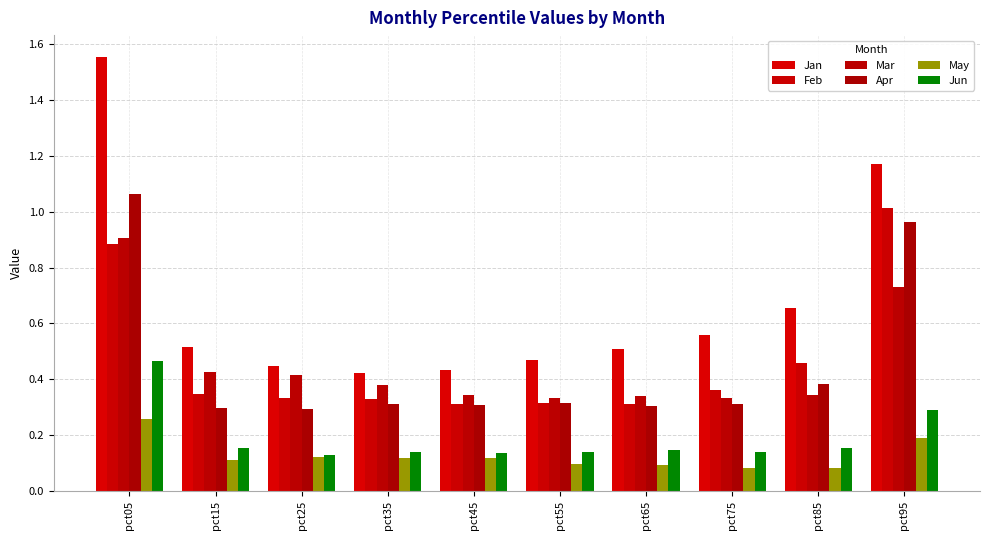

Which has a higher value, pct75 or pct35?

pct75